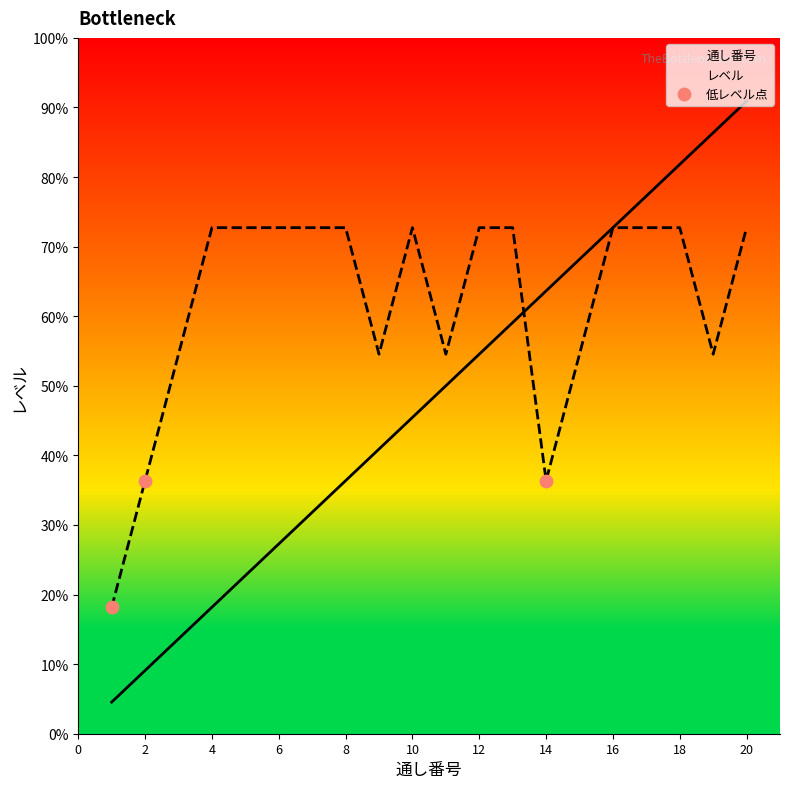

Which series contains the highest Y value?

通し番号